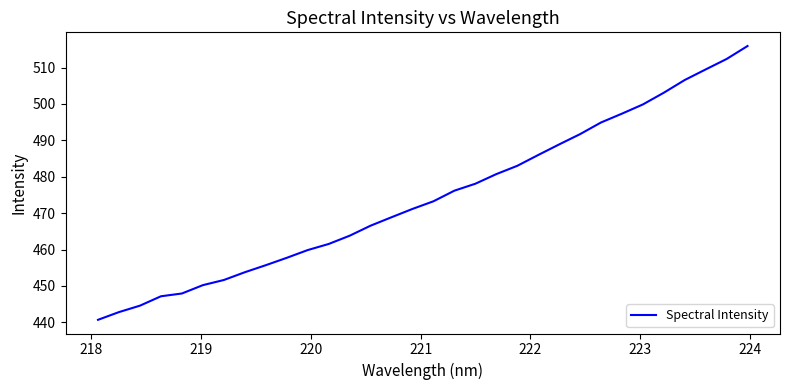

What is the minimum value shown in the chart?

440.7